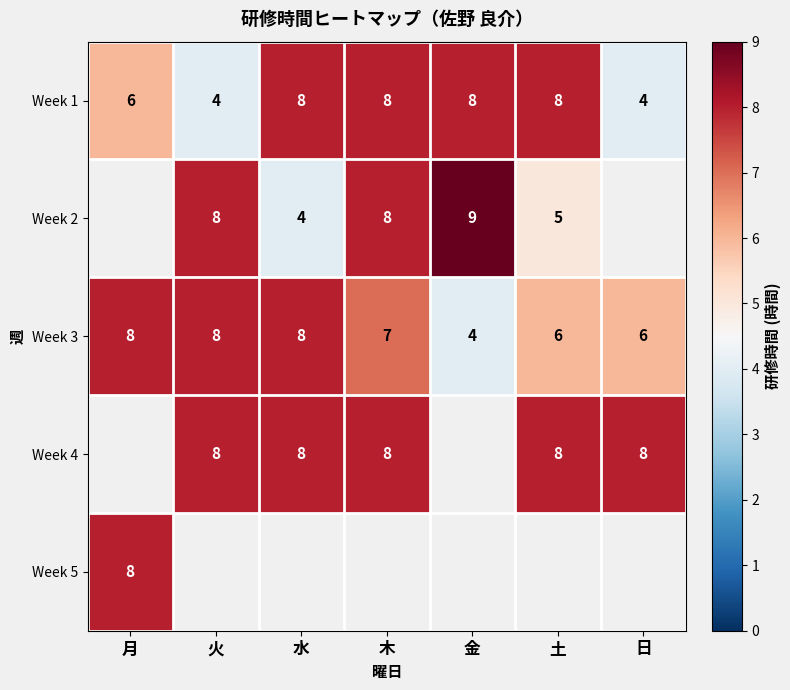

How many distinct data groups are displayed?

5